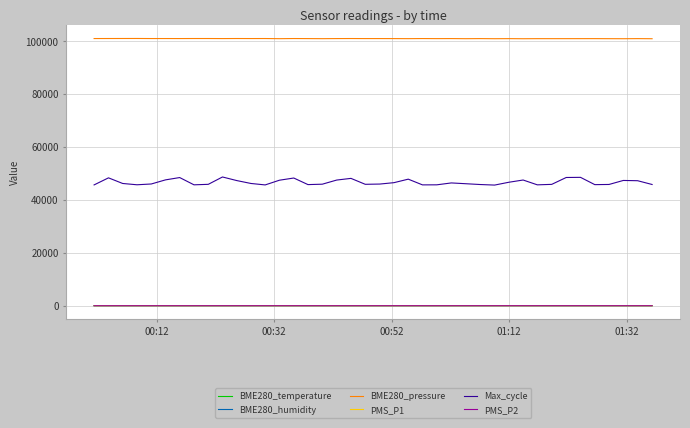

Which series has the largest total across all categories?

BME280_pressure